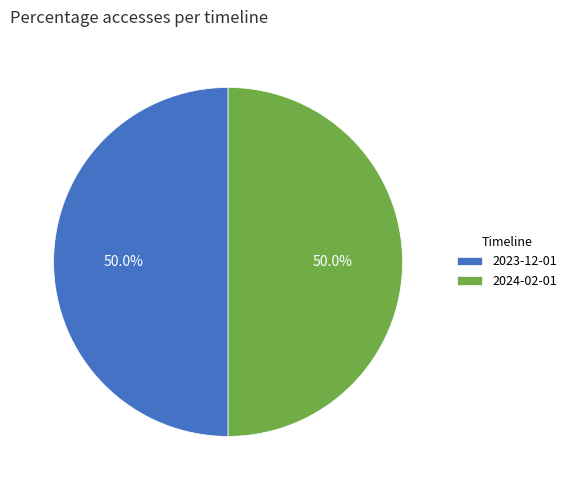

What is the ratio of the value at 2023-12-01 to the value at 2024-02-01?

1.0